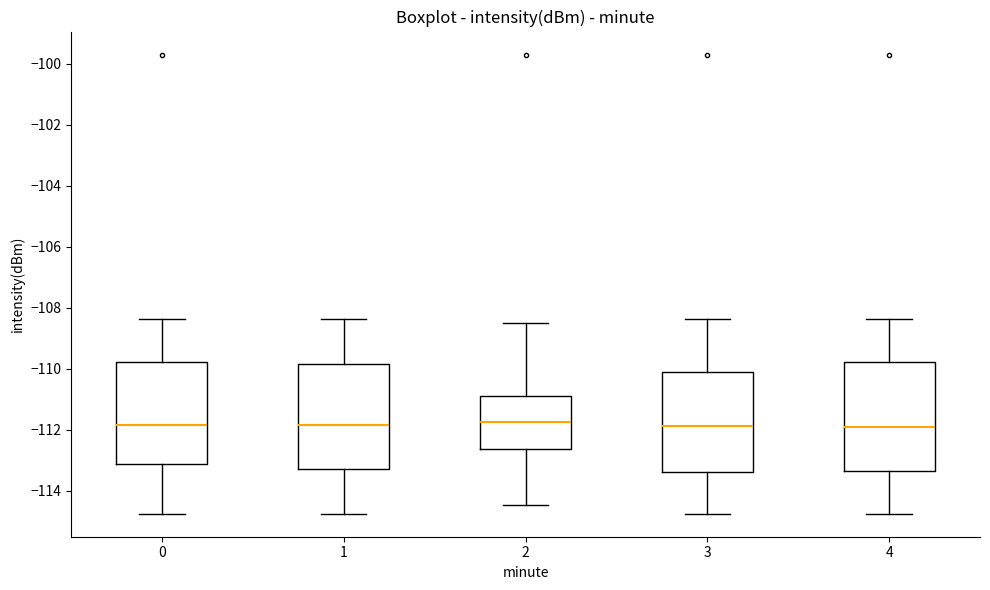

Where is the upper edge of the box at x = 1 on the y-axis? The values are not printed on the chart, so give them approximately, as read against the axis.

-109.8